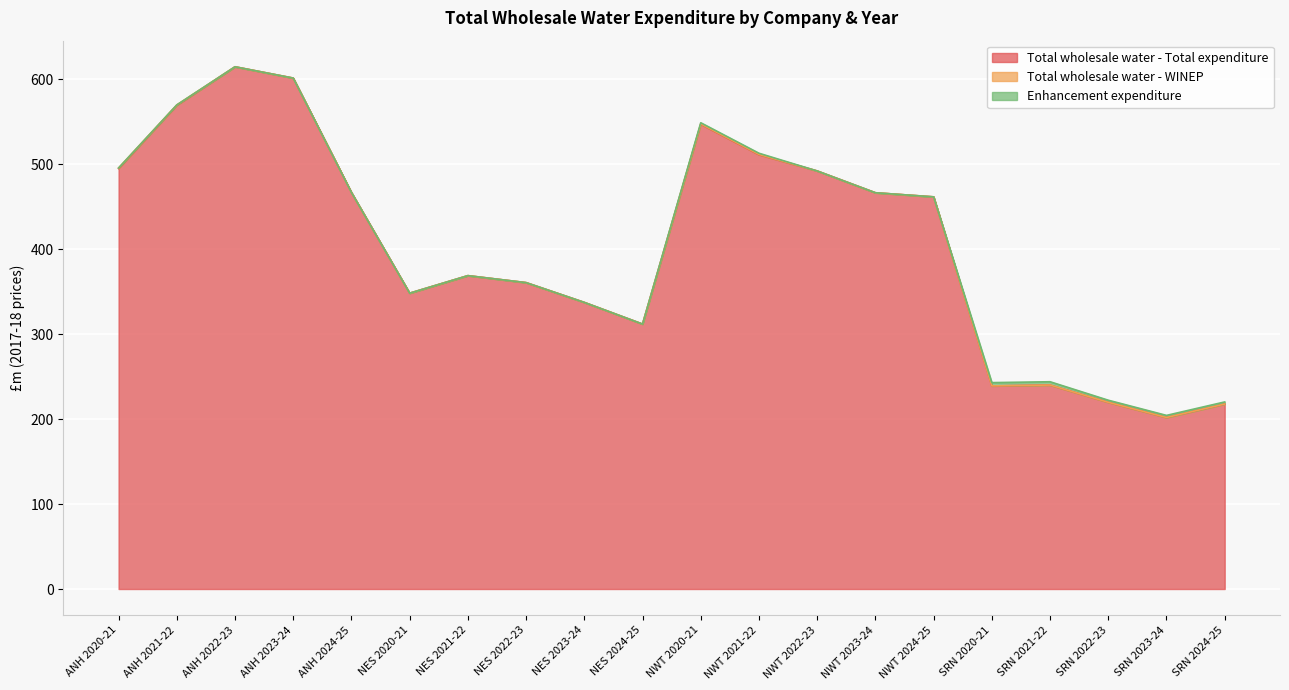

What are all the series names shown in the legend?

Total wholesale water - Total expenditure, Total wholesale water - WINEP, Enhancement expenditure